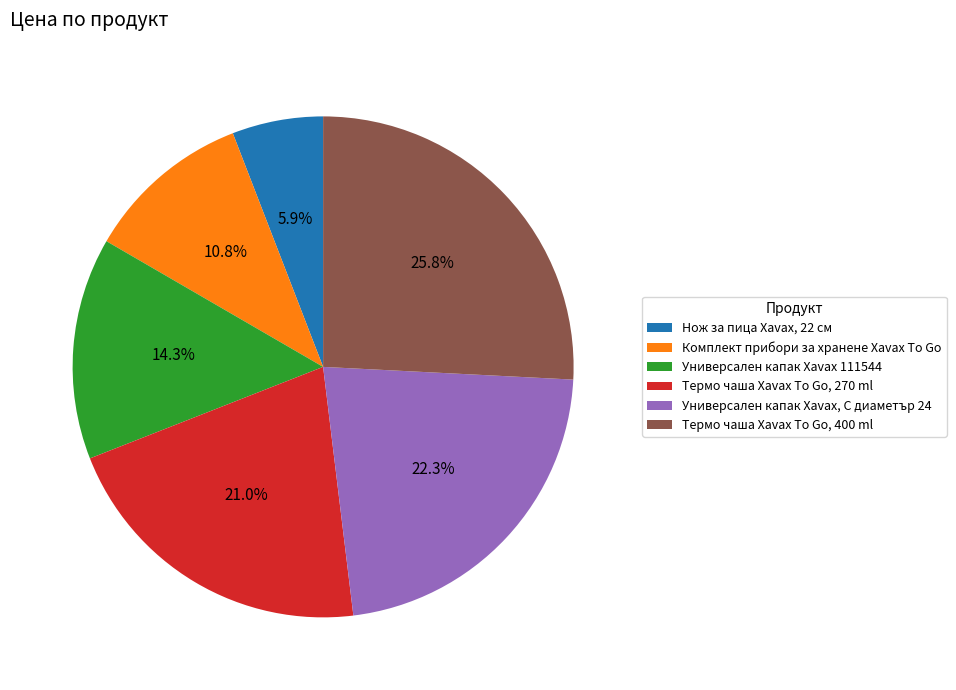

The Термо чаша Xavax To Go, 400 ml slice represents 14% of the pie. True or false?

False